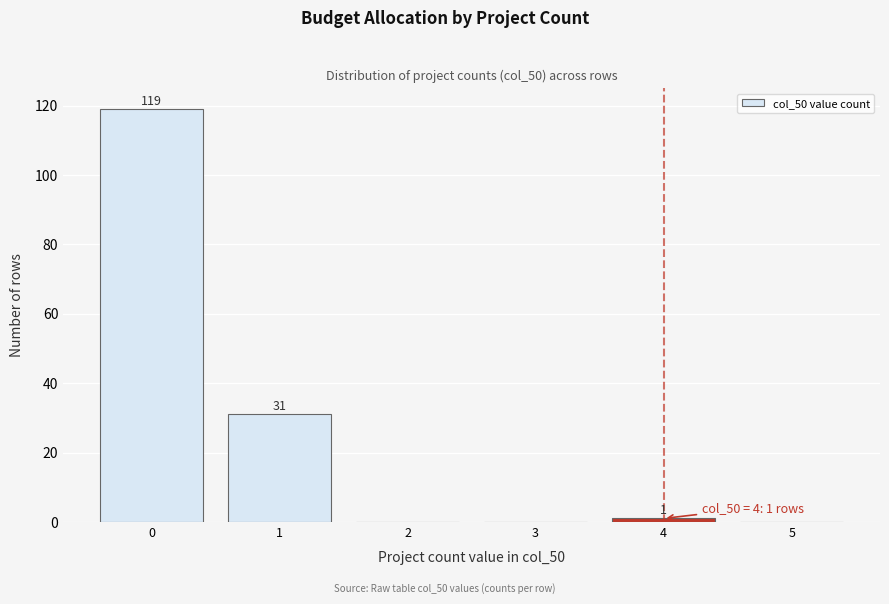

Reading left to right, what are all the values shown in this chart?

0=119	1=31	2=0	3=0	4=1	5=0